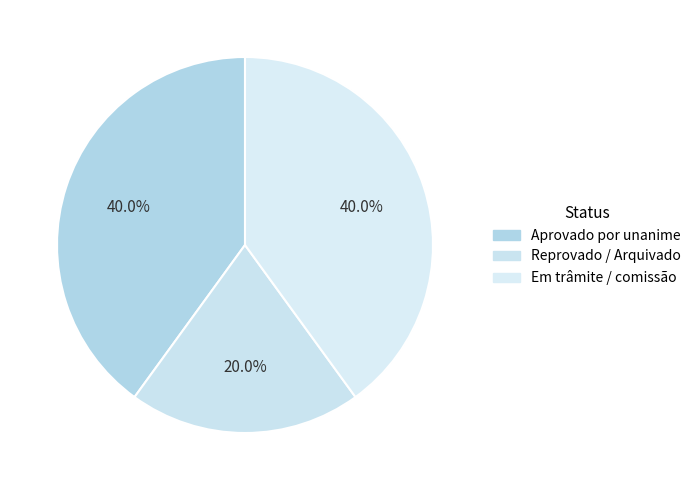

Which slice is the largest?

Aprovado por unanime